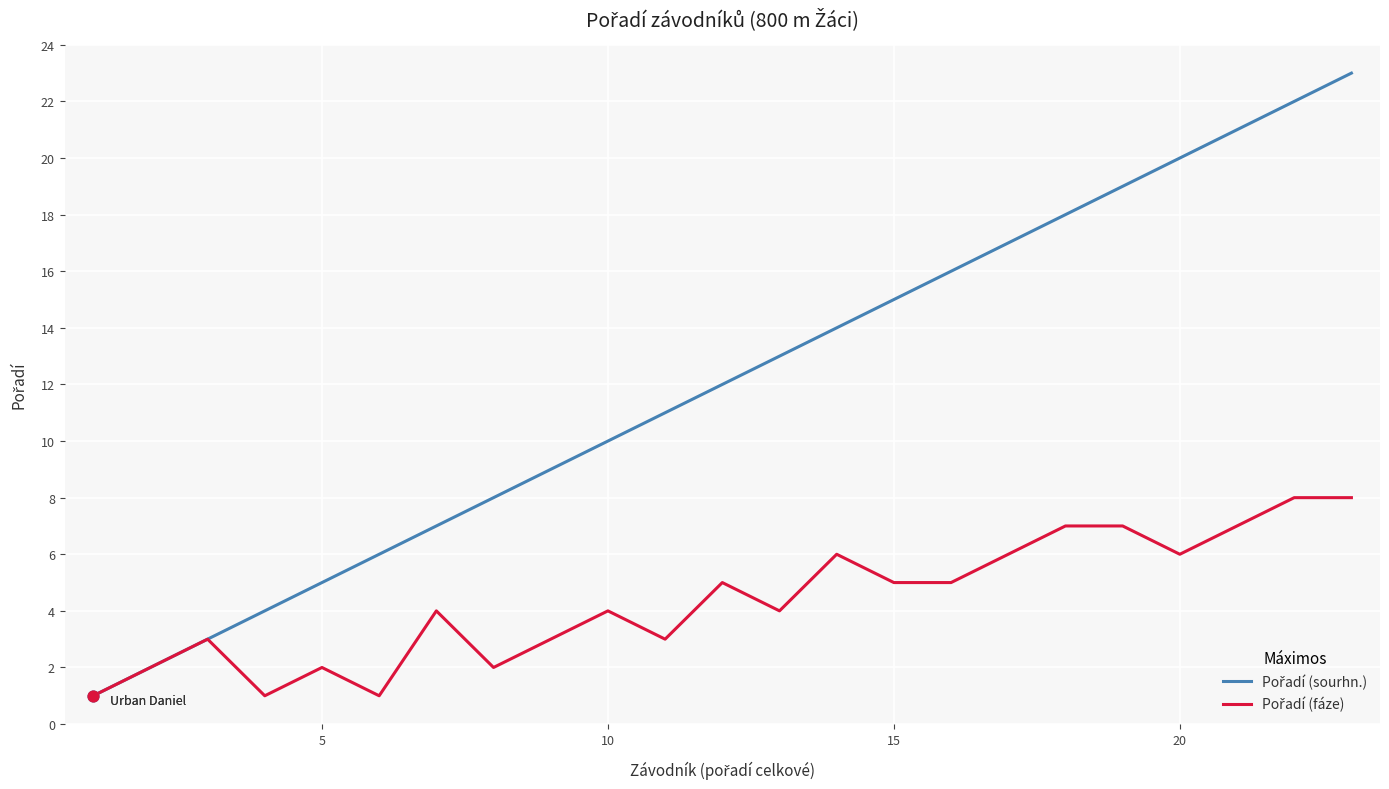

What is the greatest value displayed?

23